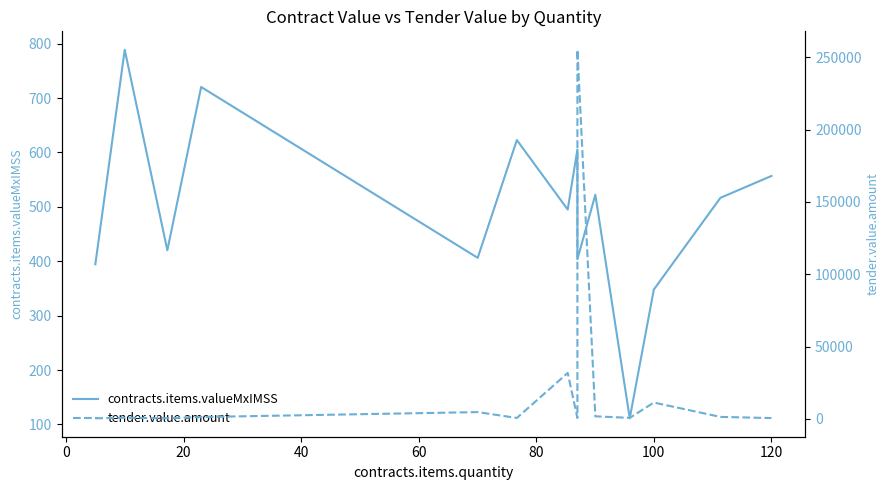

In tender.value.amount, how many points are lower than both neighbors (excluding endpoints)?

4